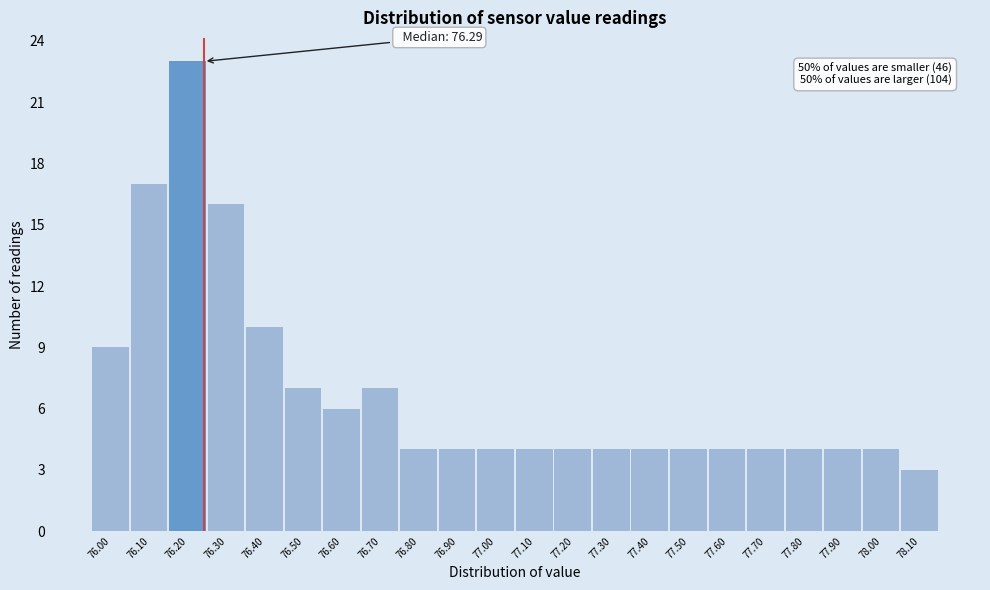

Reading right to left, list all the values displayed in this chart.

78.10=3	78.00=4	77.90=4	77.80=4	77.70=4	77.60=4	77.50=4	77.40=4	77.30=4	77.20=4	77.10=4	77.00=4	76.90=4	76.80=4	76.70=7	76.60=6	76.50=7	76.40=10	76.30=16	76.20=23	76.10=17	76.00=9